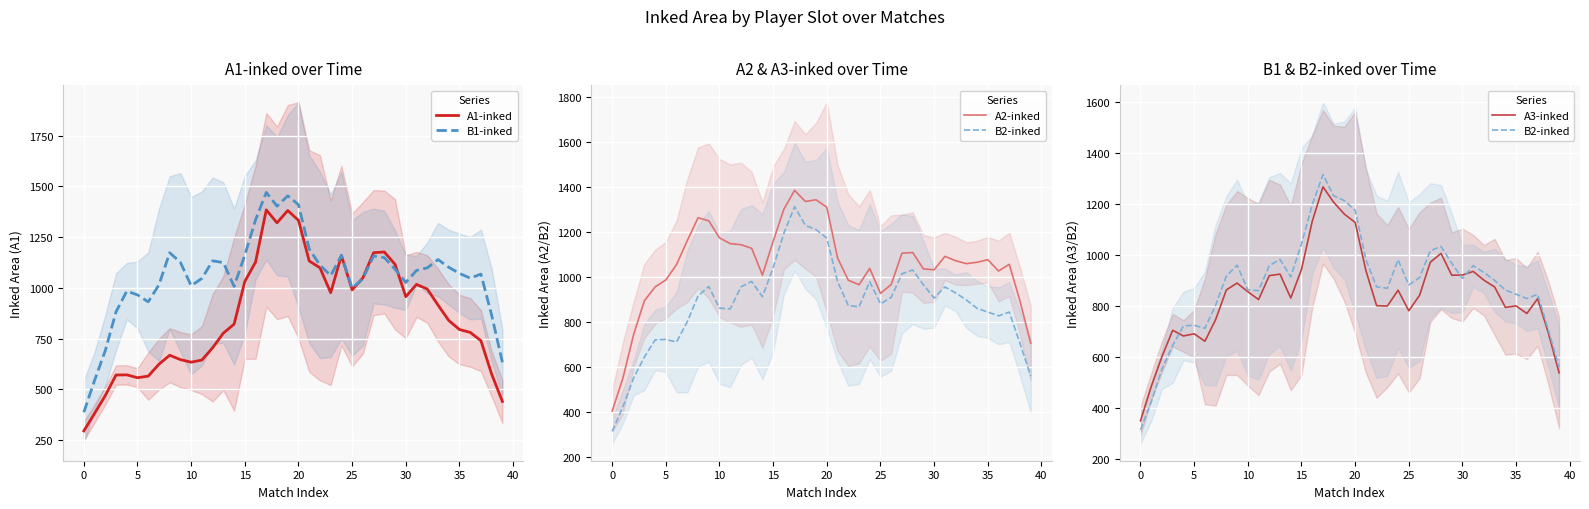

At which label does B1-inked reach its peak?

17